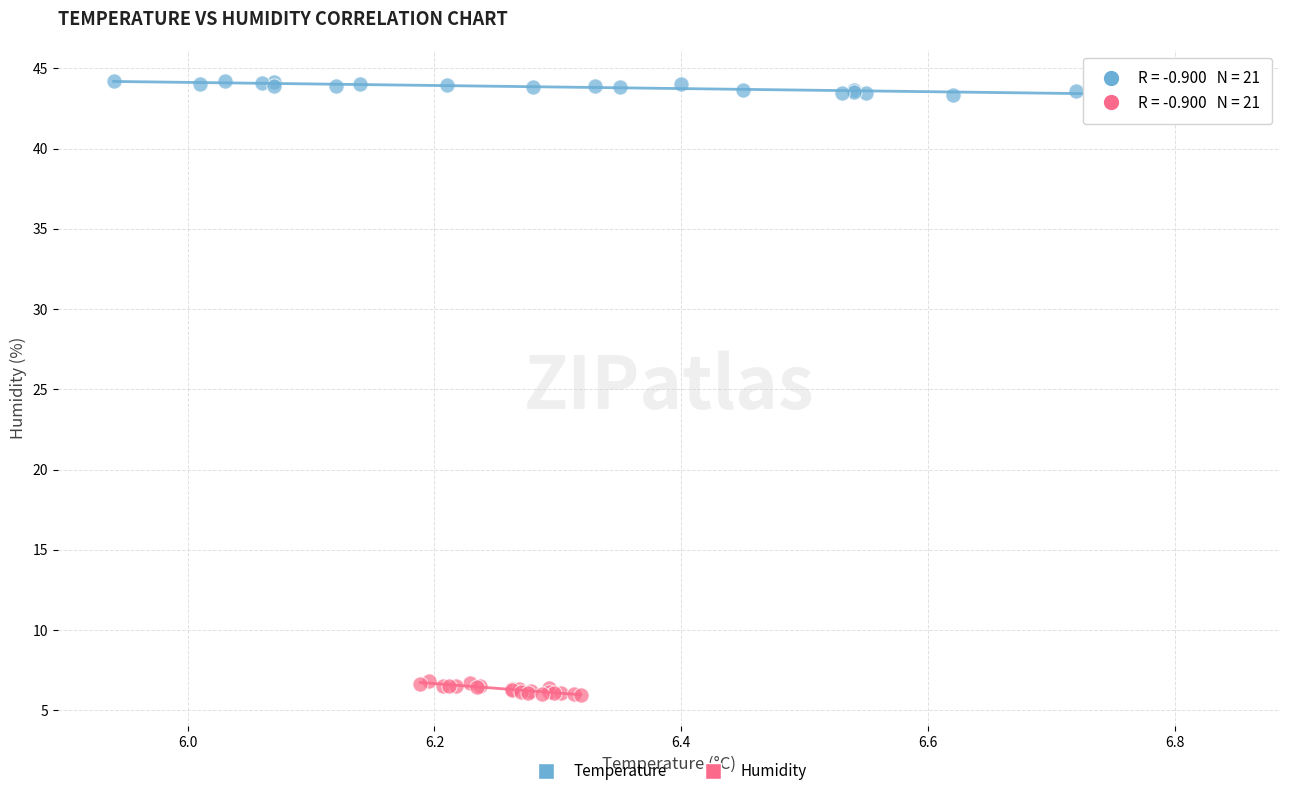

Which series reaches the minimum Y coordinate?

Humidity